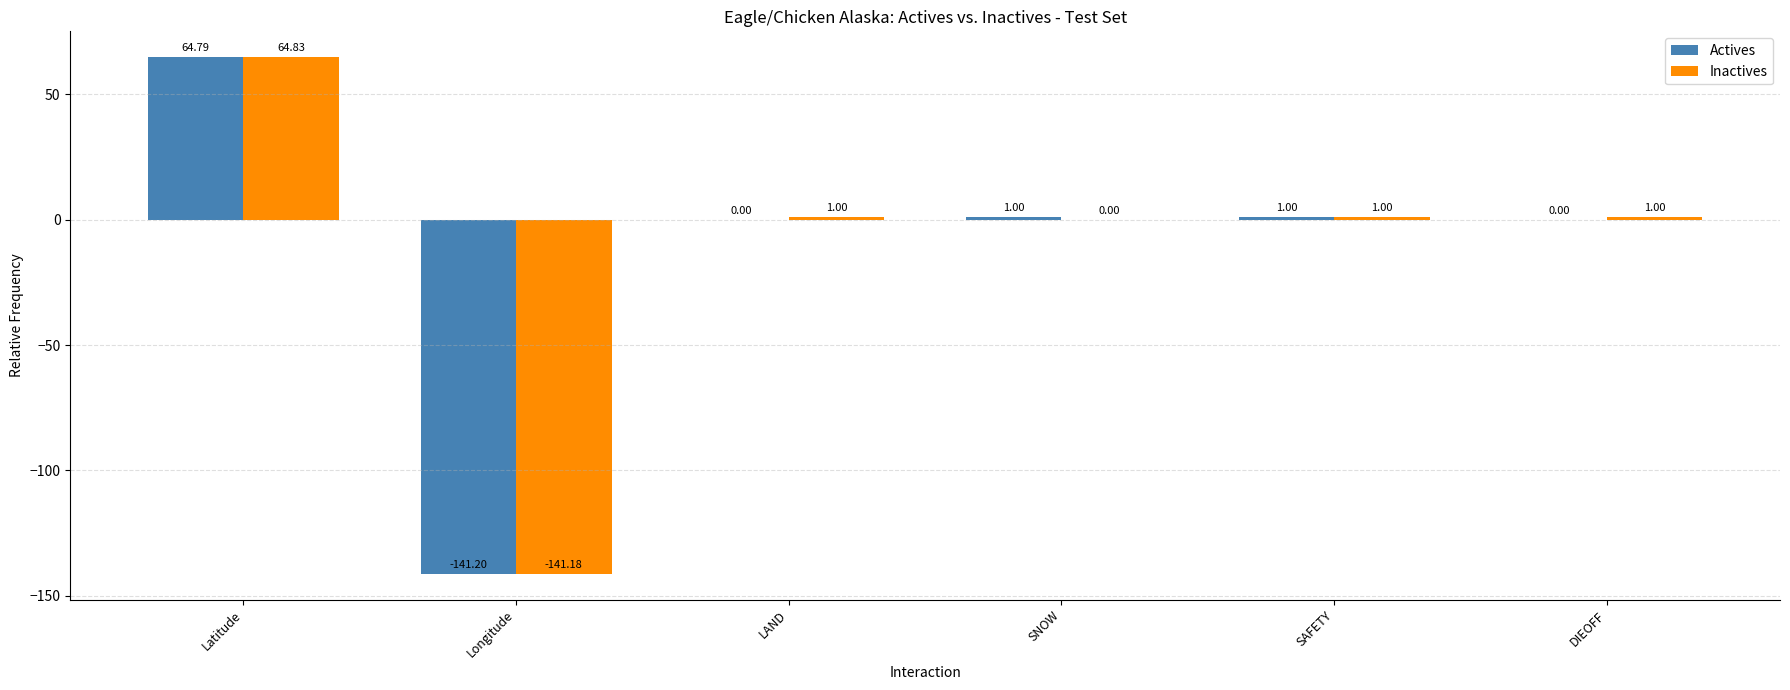

At which label does Actives reach its peak?

Latitude